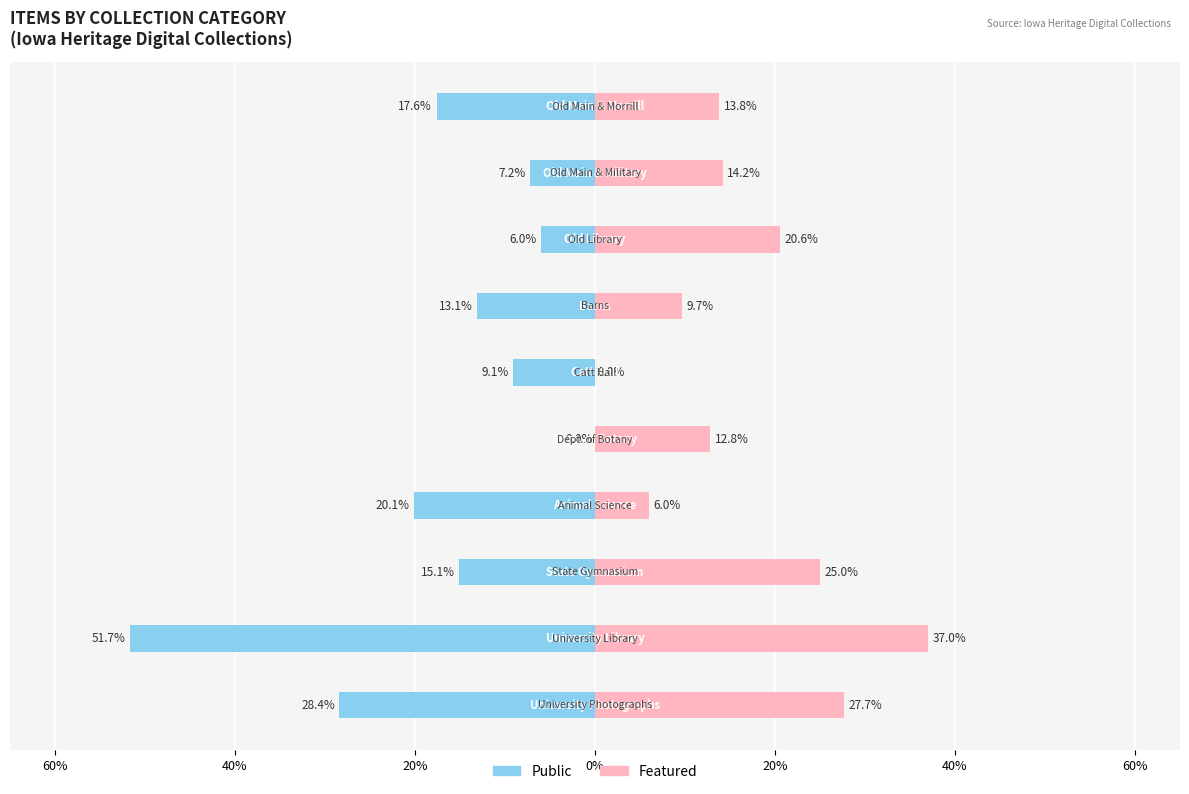

The Featured series shows 25.0 at 20%. True or false?

True